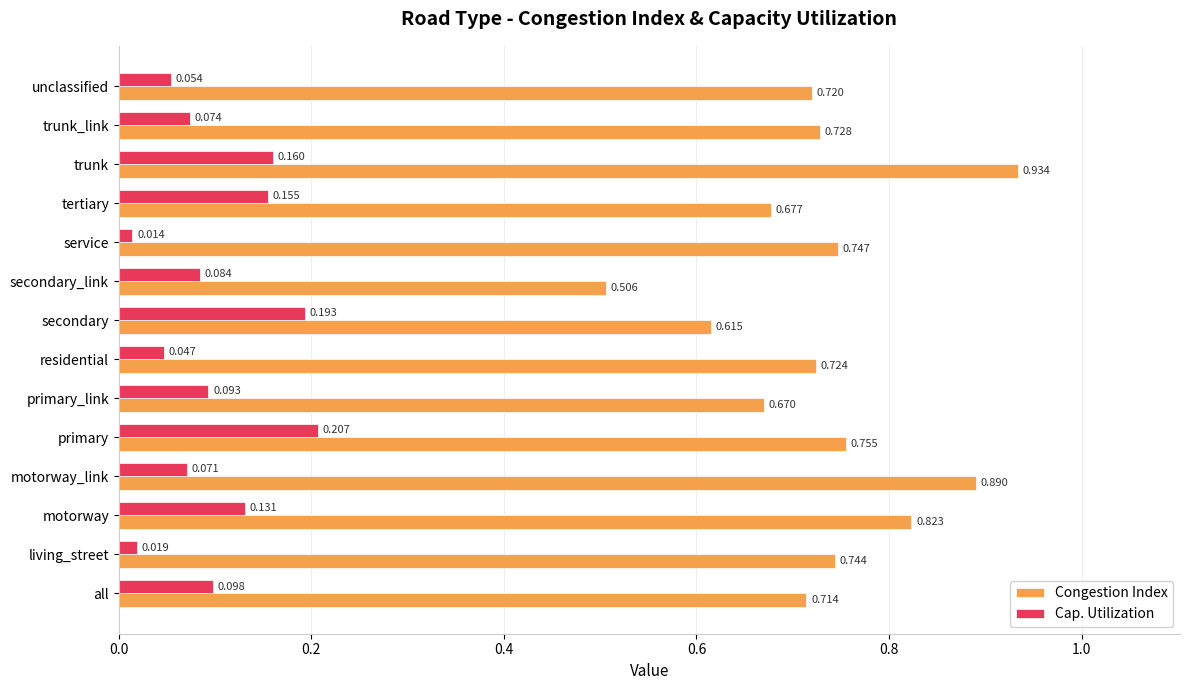

Which series changed the most between primary_link and secondary?

Cap. Utilization